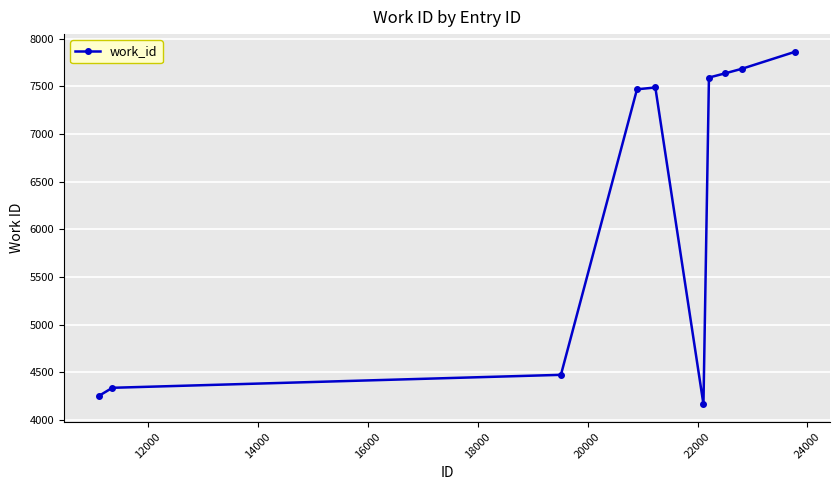

What is the difference between the maximum and minimum values?

3697